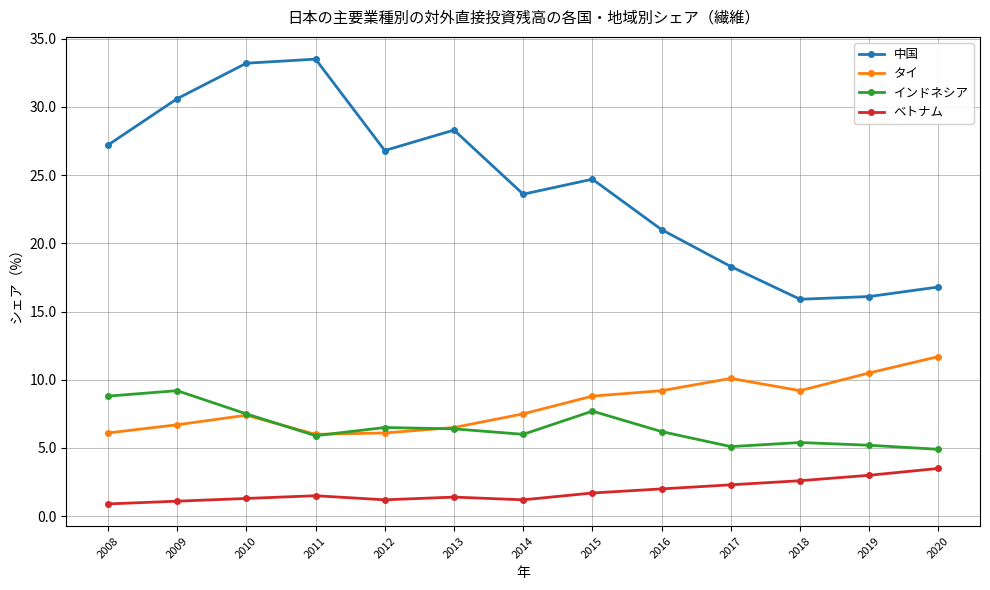

What is the value of the ベトナム point at the 6th from the left?

1.4